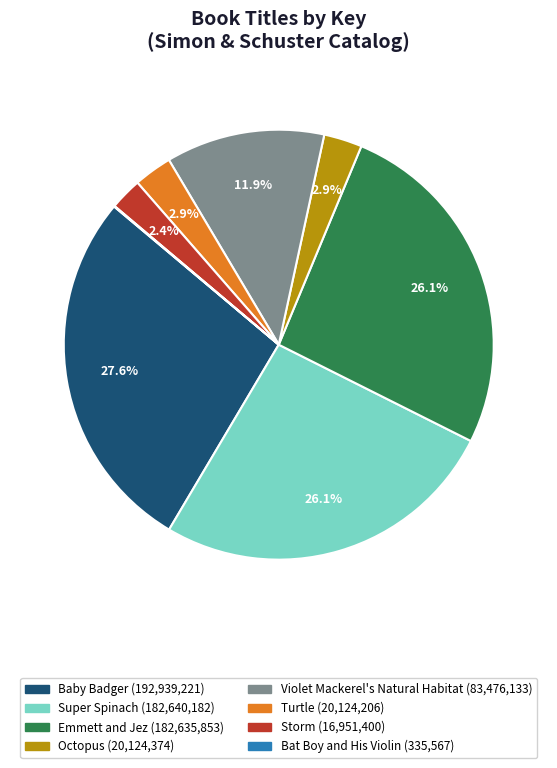

Do Turtle and Super Spinach together represent more than half of the pie?

No